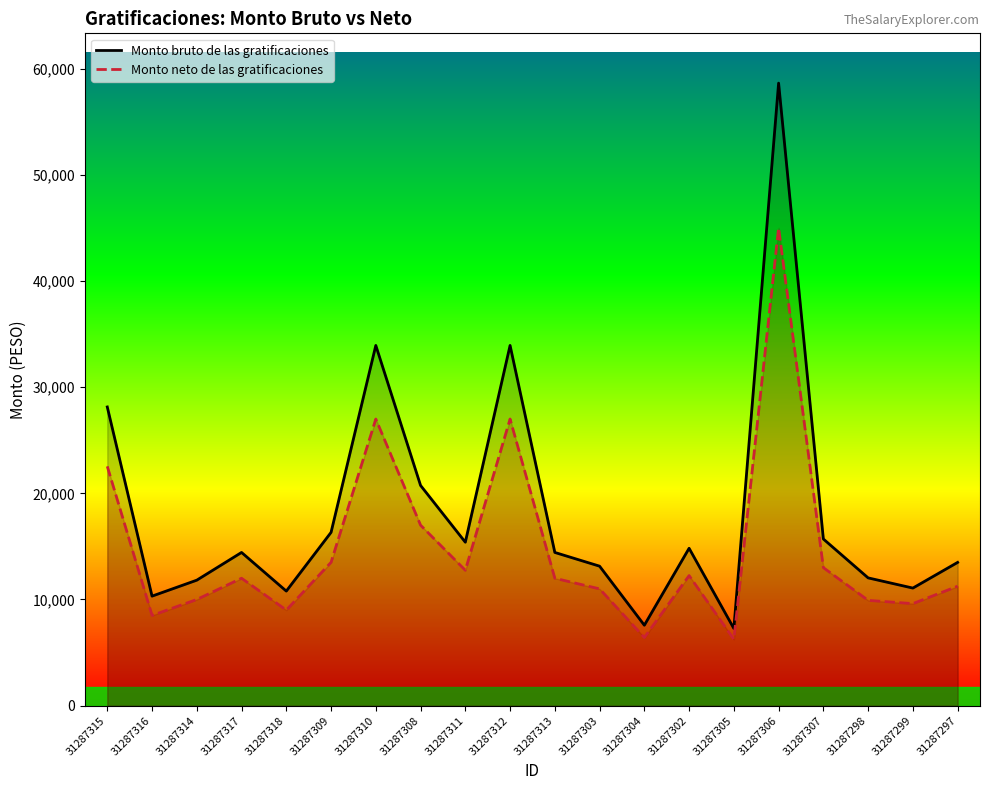

What is the sum of the Monto bruto de las gratificaciones values at 31287314 and 31287318?

22609.5